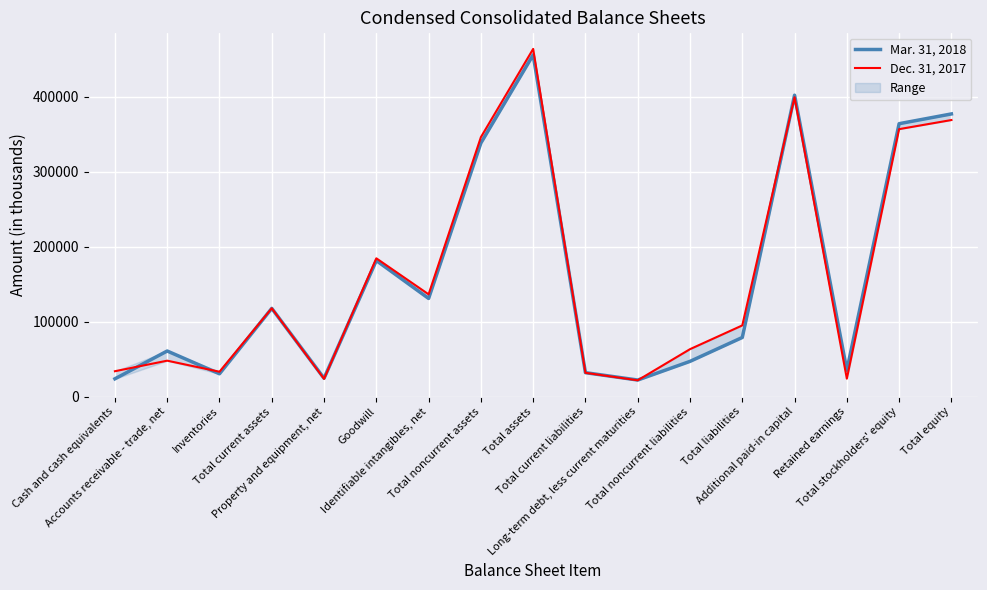

Which category has the lowest value across all series?

Long-term debt, less current maturities